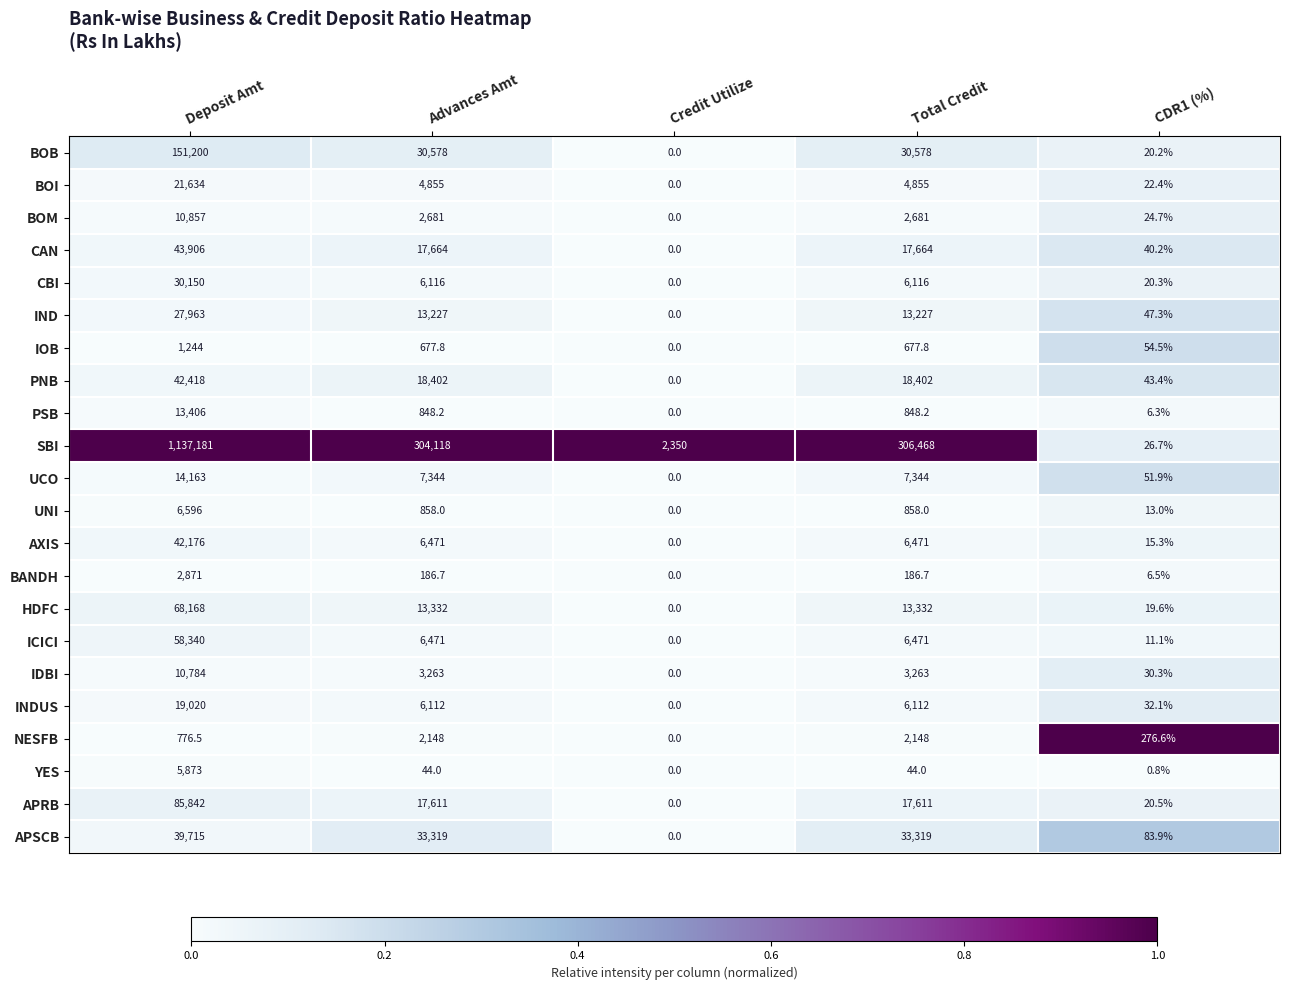

Rank the series at CDR1 (%) from lowest to highest value.

YES, PSB, BANDH, ICICI, UNI, AXIS, HDFC, BOB, CBI, APRB, BOI, BOM, SBI, IDBI, INDUS, CAN, PNB, IND, UCO, IOB, APSCB, NESFB